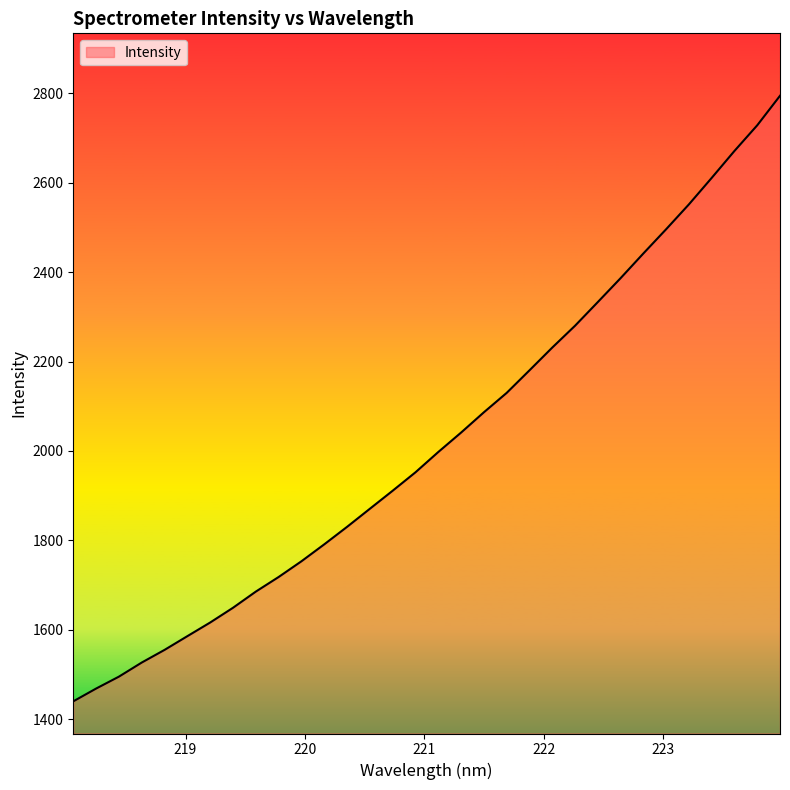

What is the maximum value shown in the chart?

2794.9